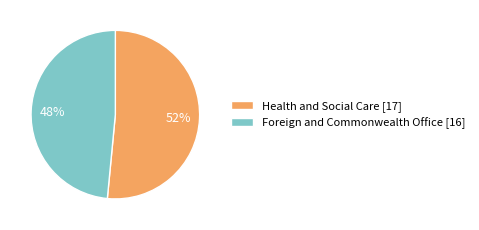

True or false: Health and Social Care accounts for 64% of the total.

False